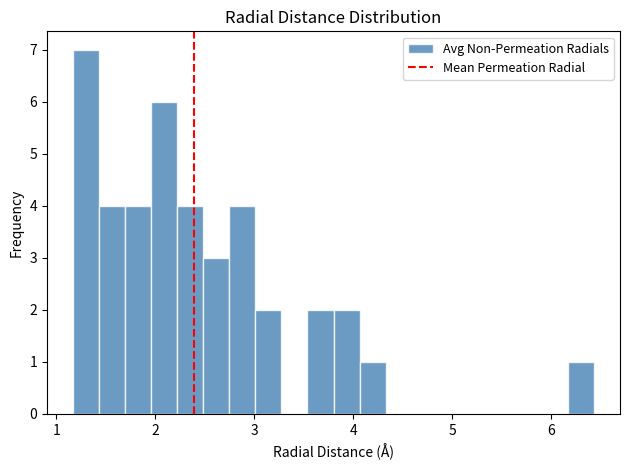

Around what value on the x-axis is the tallest bar? Give the approximate position of its centre, as read against the axis.

1.3